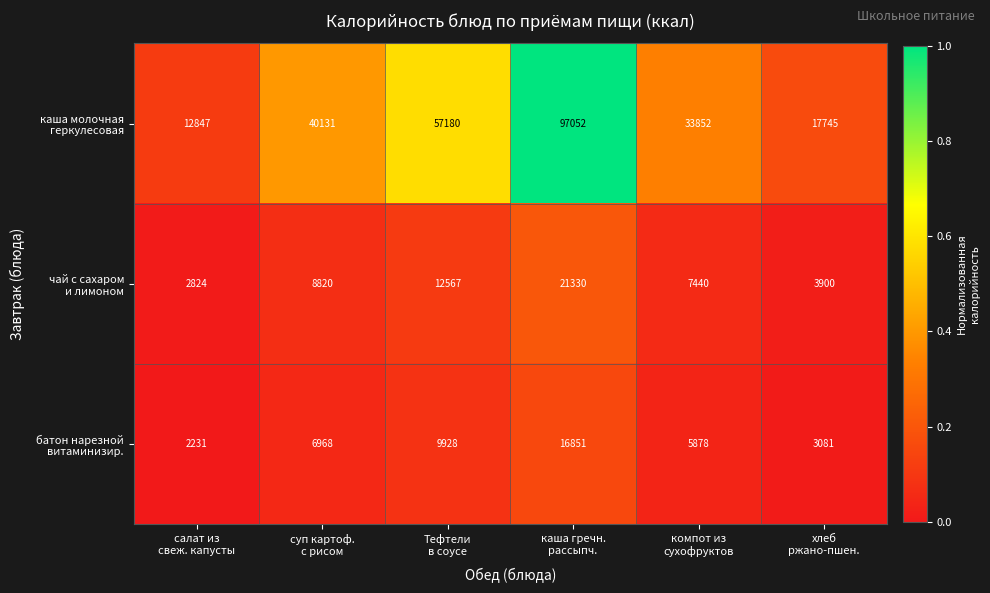

Count the number of data series in this chart.

3